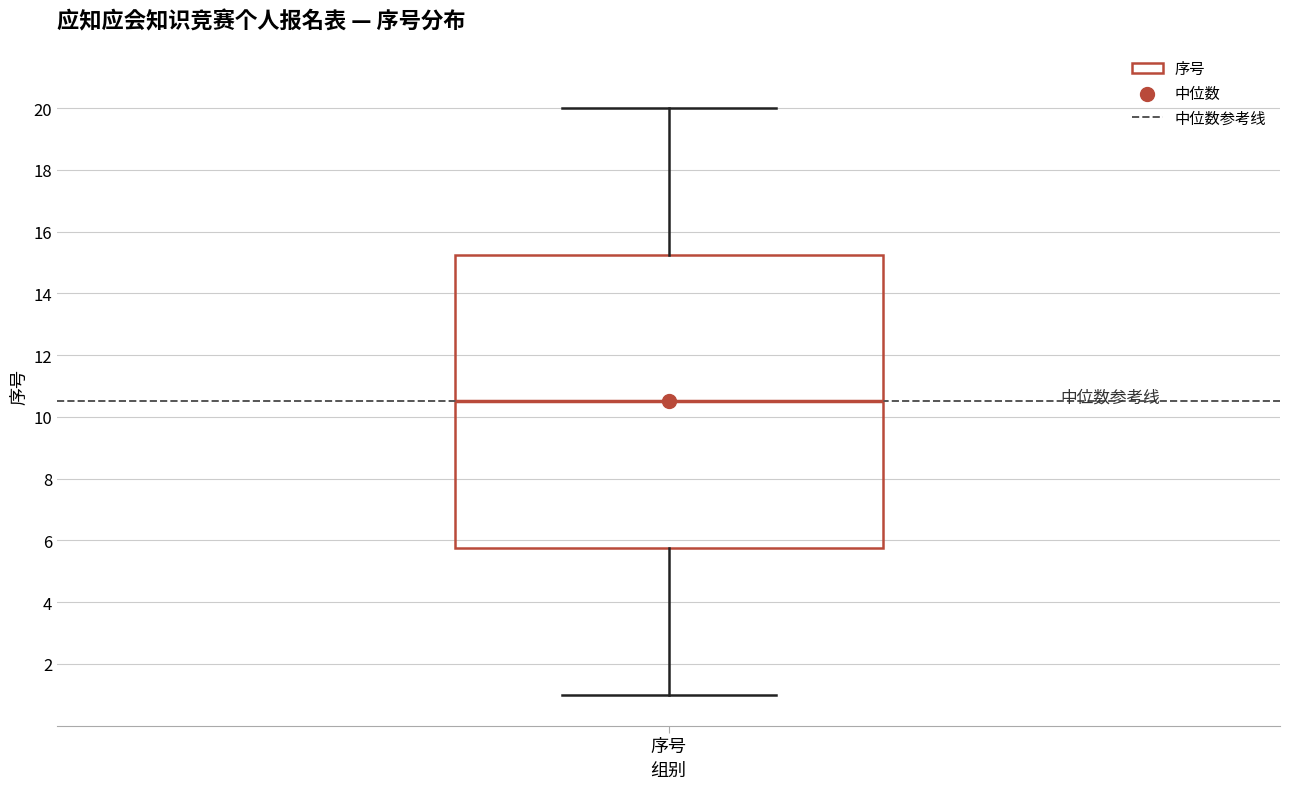

Where does the upper whisker of the box for 序号 end on the y-axis? The values are not printed on the chart, so give them approximately, as read against the axis.

20.0